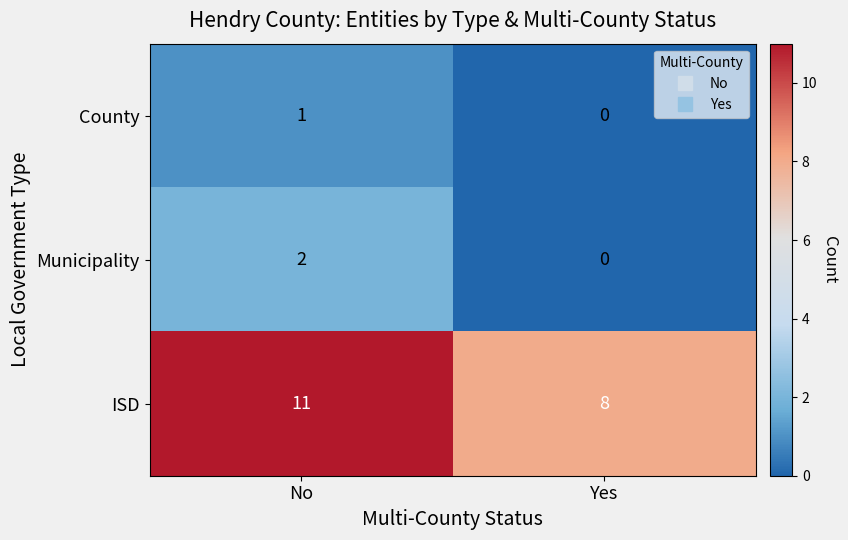

Reading left to right, transcribe all the data shown in this chart.

County: No=1	Yes=0
Municipality: No=2	Yes=0
ISD: No=11	Yes=8